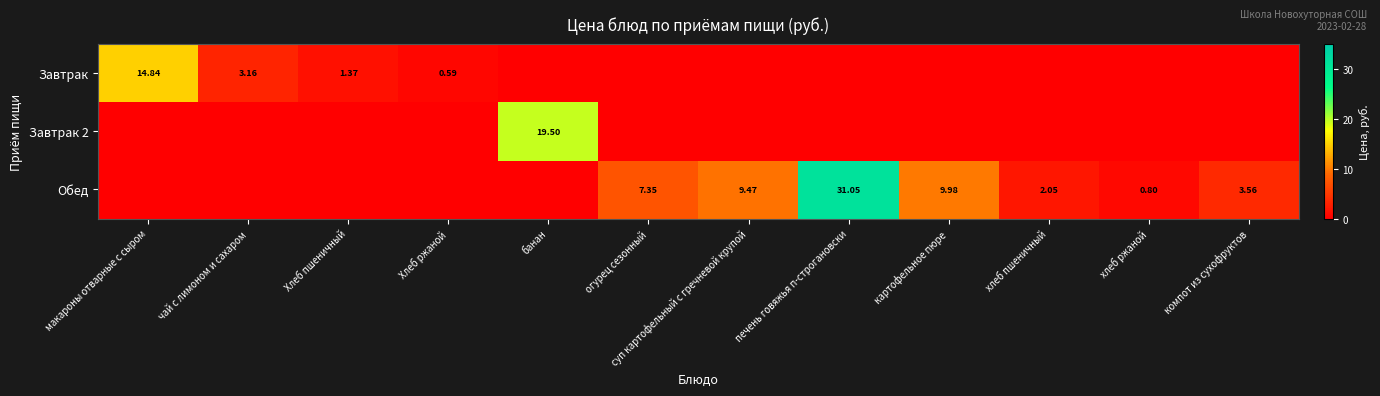

What is the difference between the maximum and second lowest values in the Обед series?

31.1